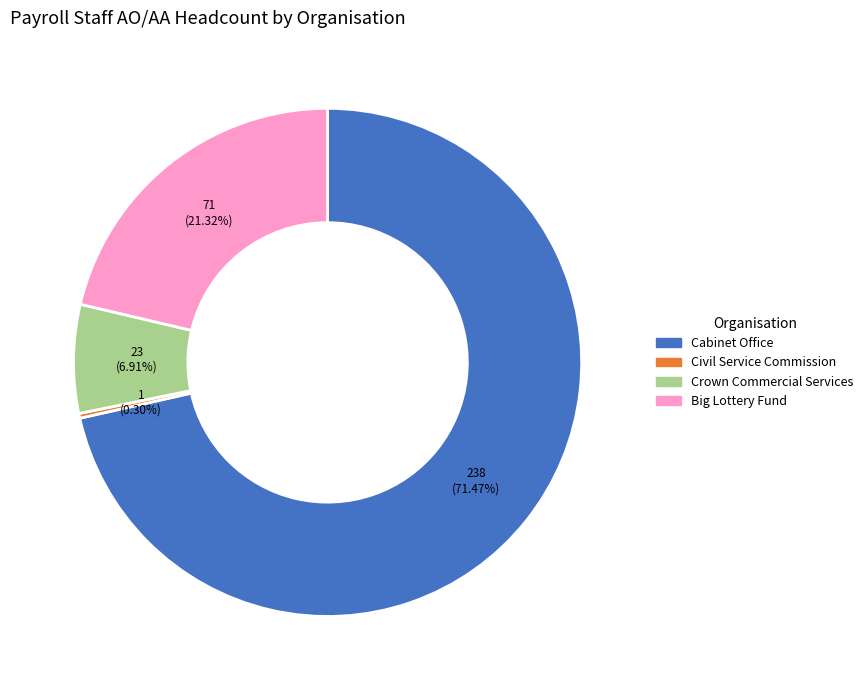

What percentage is the Cabinet Office slice, to the nearest percent?

71%